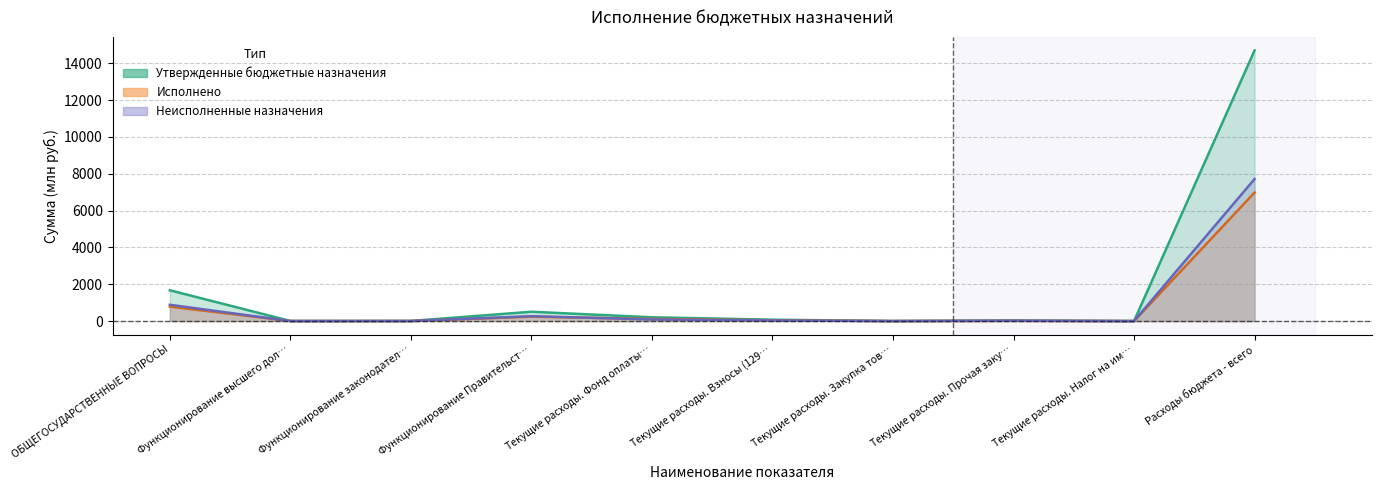

In Утвержденные бюджетные назначения, how many points are higher than both neighbors (excluding endpoints)?

2